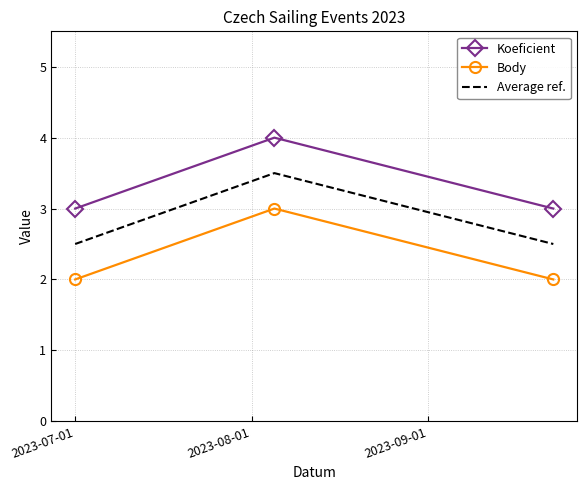

Rank the series by their average value, from highest to lowest.

Koeficient, Average ref., Body